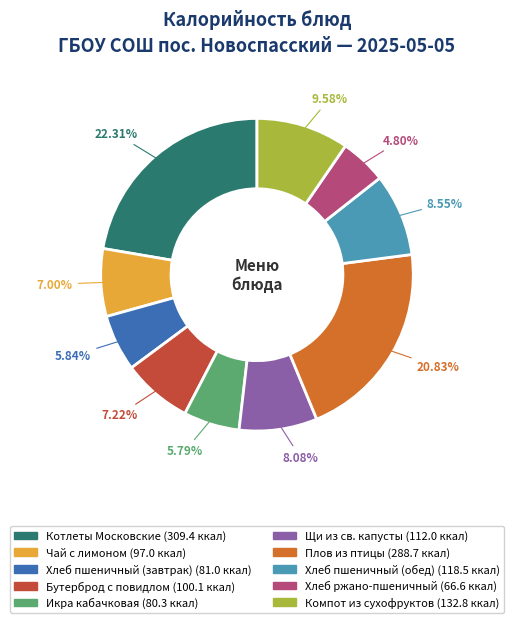

Is it true that Котлеты Московские is 22% of the pie?

True